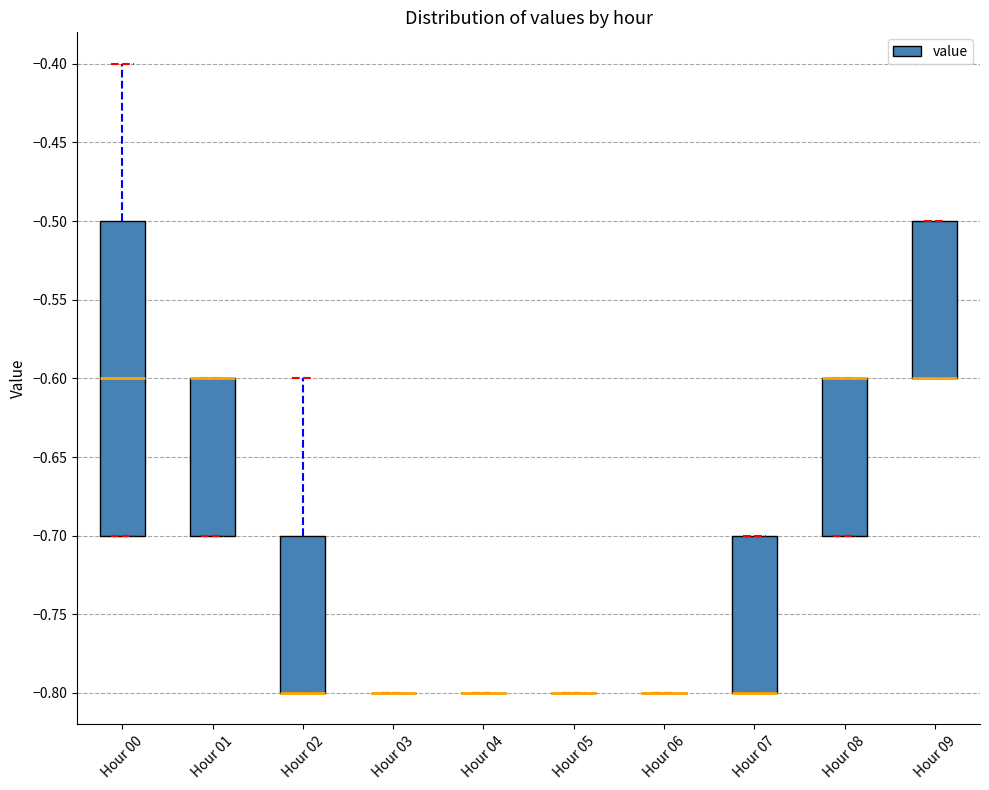

Comparing the boxes themselves (not the whiskers), which one is the tallest?

Hour 00